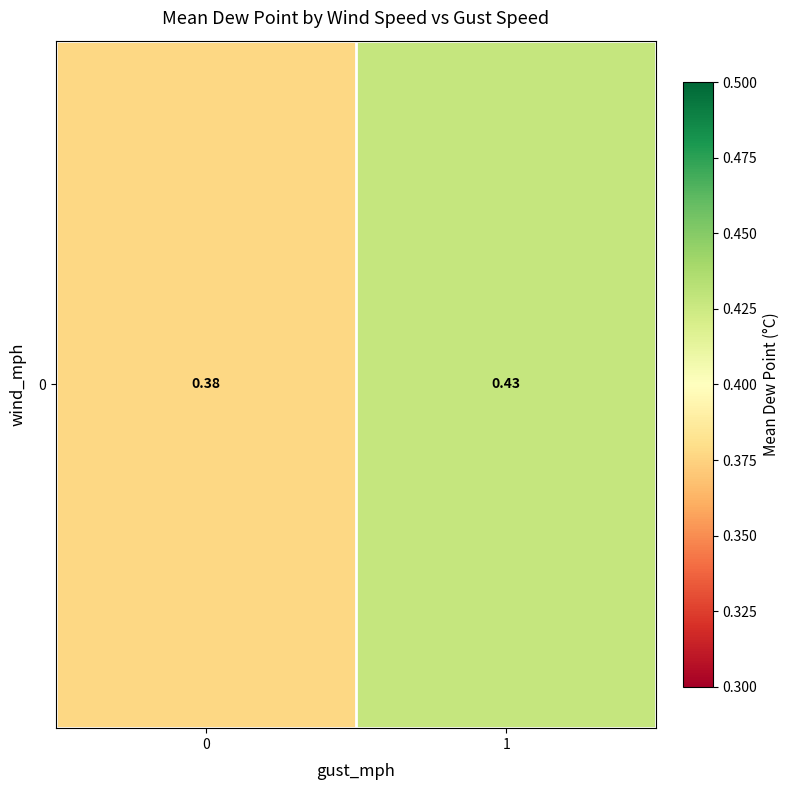

What is the average value?

0.4